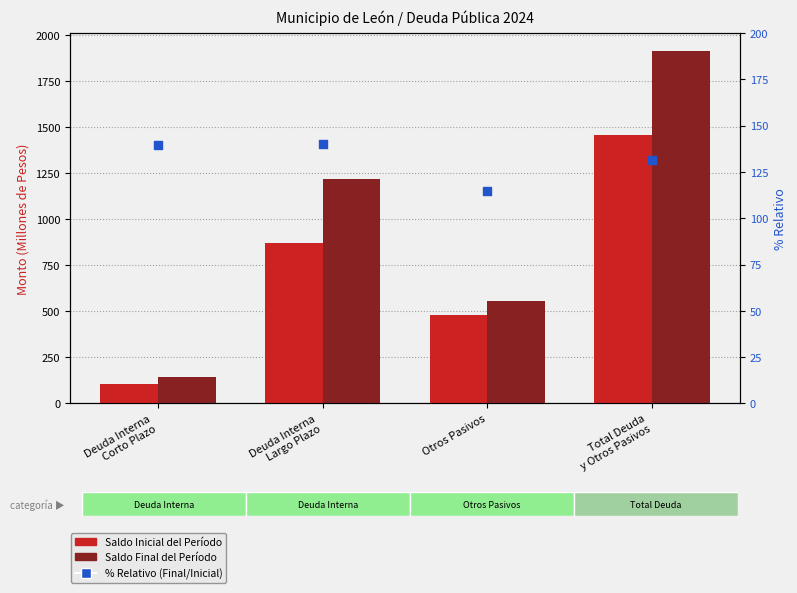

What is the total value across all series at Otros Pasivos?

1152.1